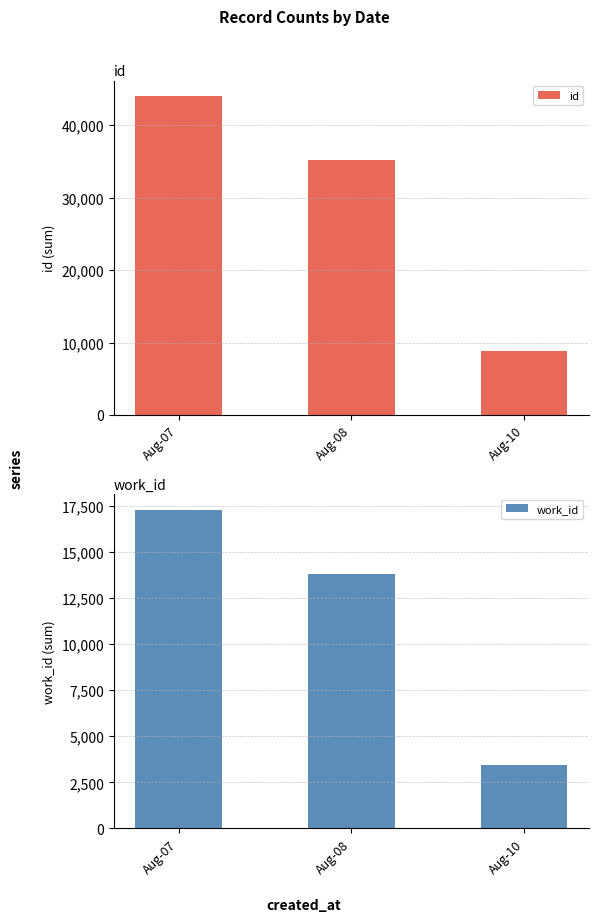

Is it true that work_id equals 3453 at Aug-10?

True